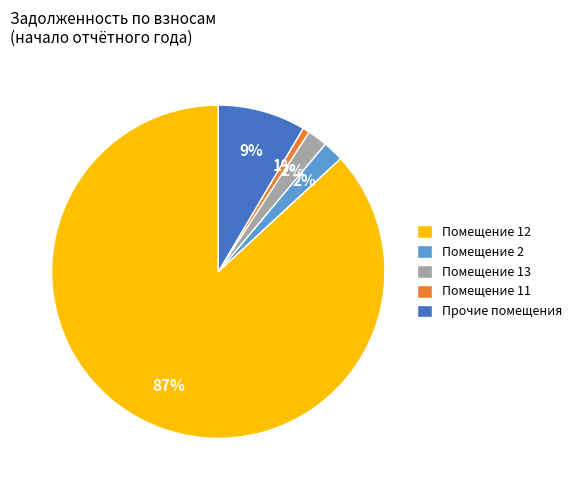

What is the majority slice?

Помещение 12